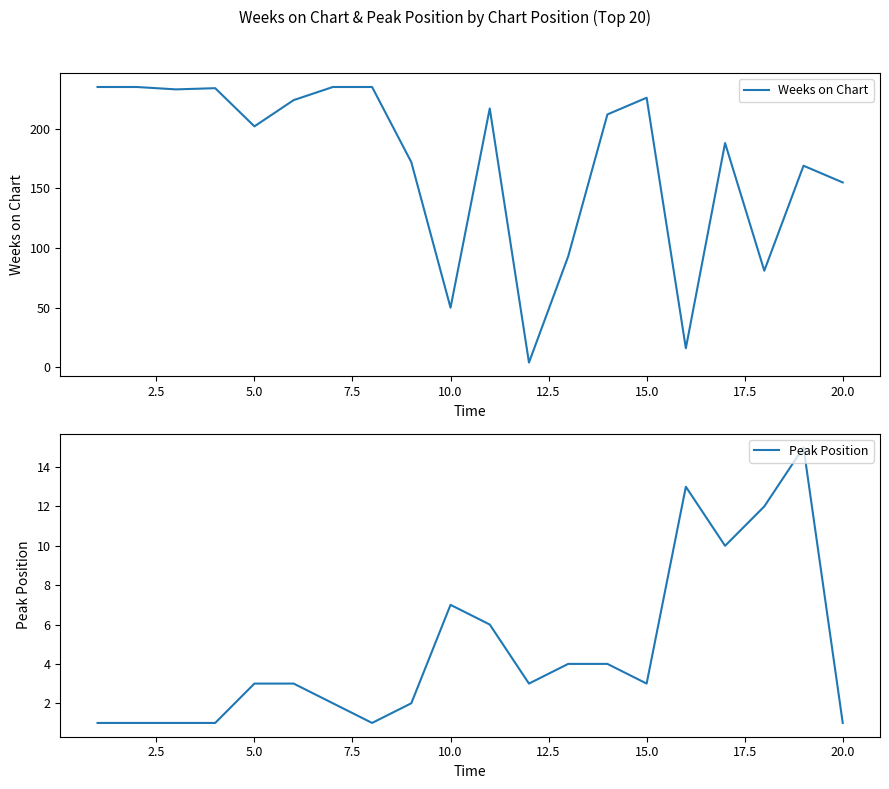

True or false: Peak Position and Weeks on Chart cross at least once.

False